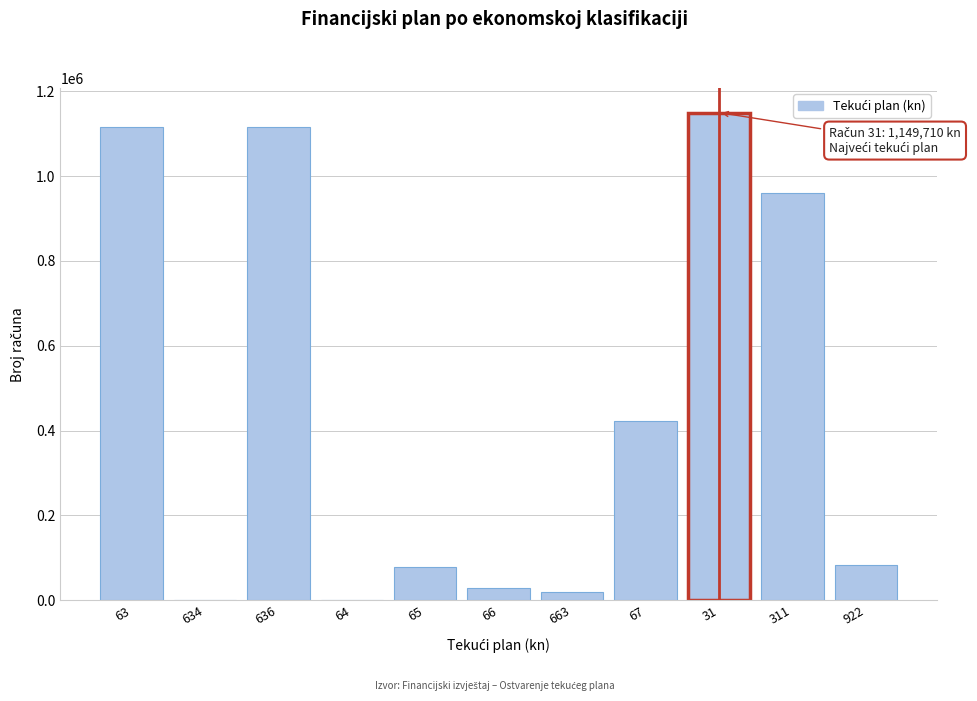

What is the change in value from 636 to 31?

+35005